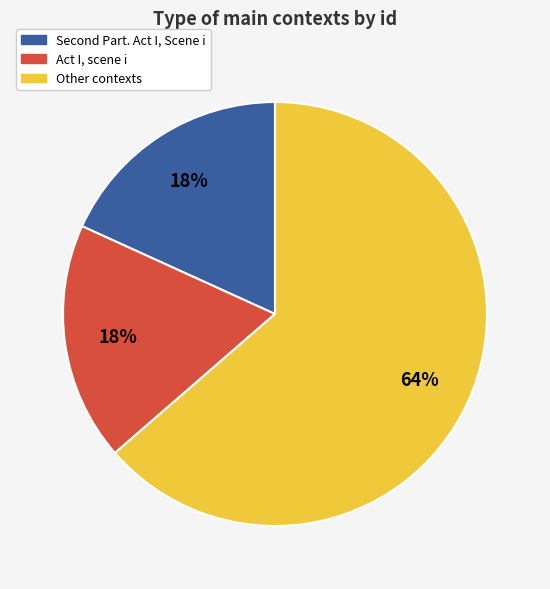

How many segments does this pie chart have?

3